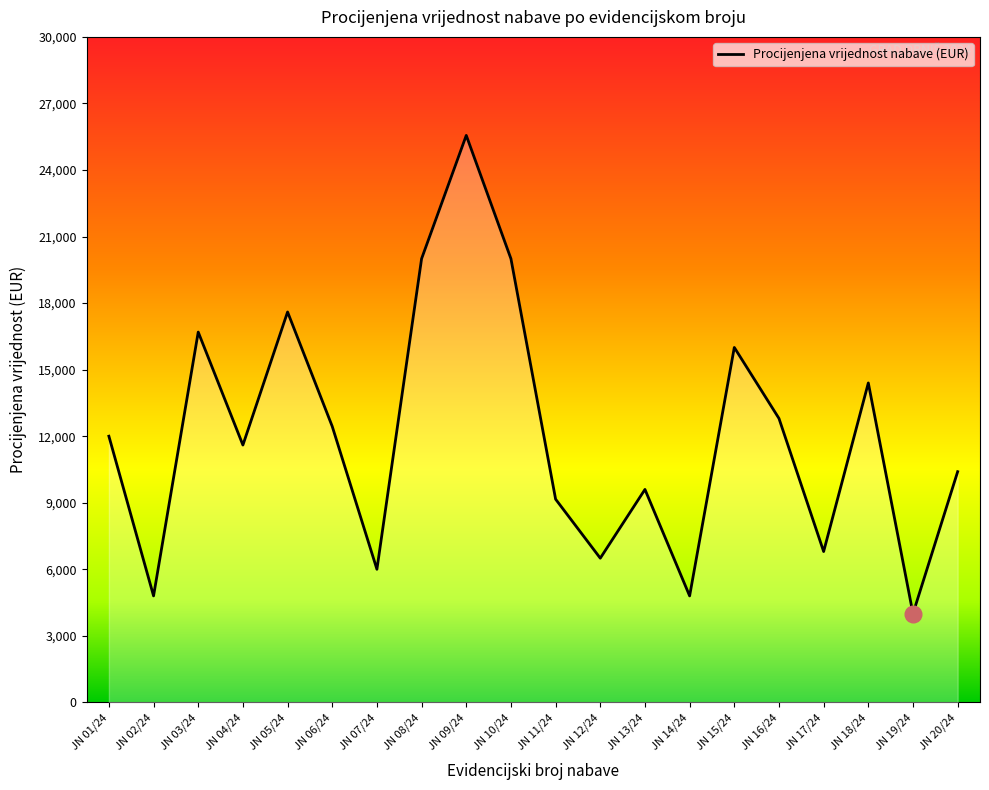

How many categories are shown in the chart?

20